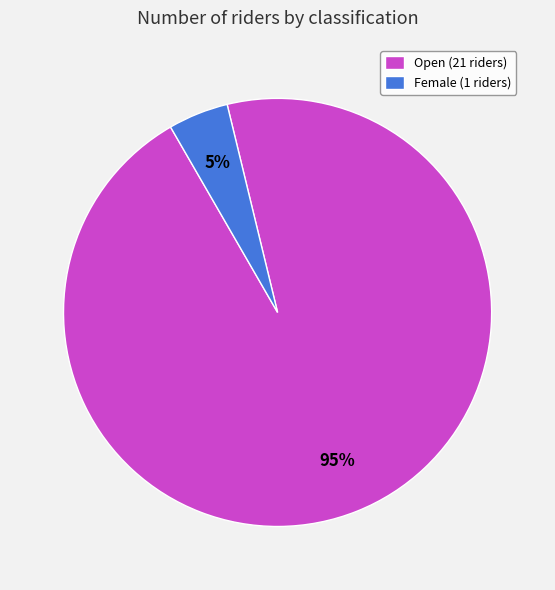

To the nearest percent, what is the combined percentage of Female (1 riders) and Open (21 riders)?

100%